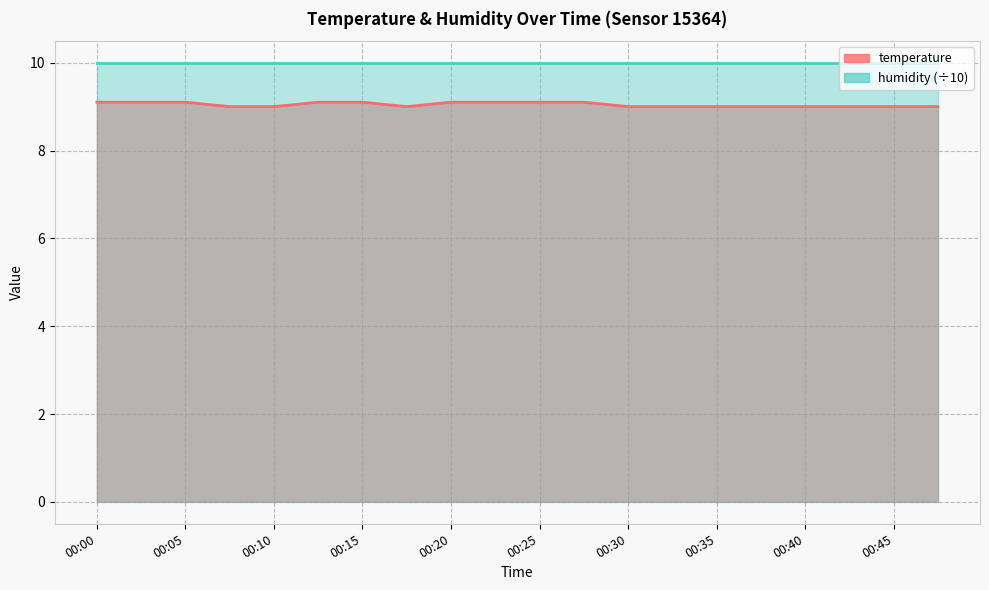

Reading right to left, list all the values displayed in this chart.

9.0	9.0	9.0	9.0	9.0	9.0	9.0	9.0	9.1	9.1	9.1	9.1	9.0	9.1	9.1	9.0	9.0	9.1	9.1	9.1